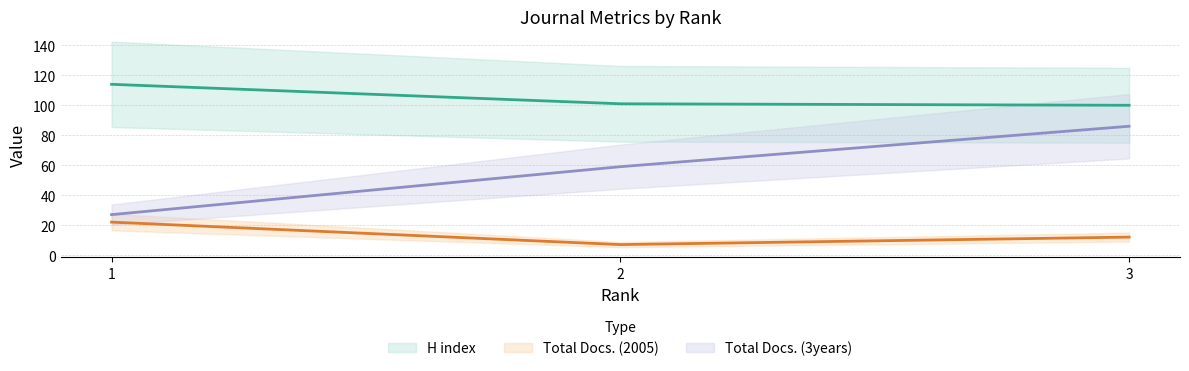

At how many categories does at least one series exceed 62?

3